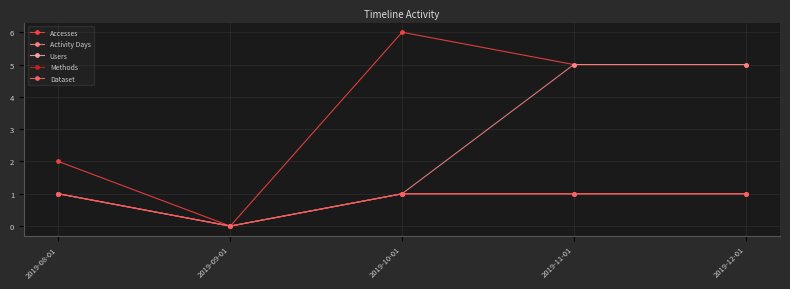

At which label does Dataset reach its peak?

2019-08-01